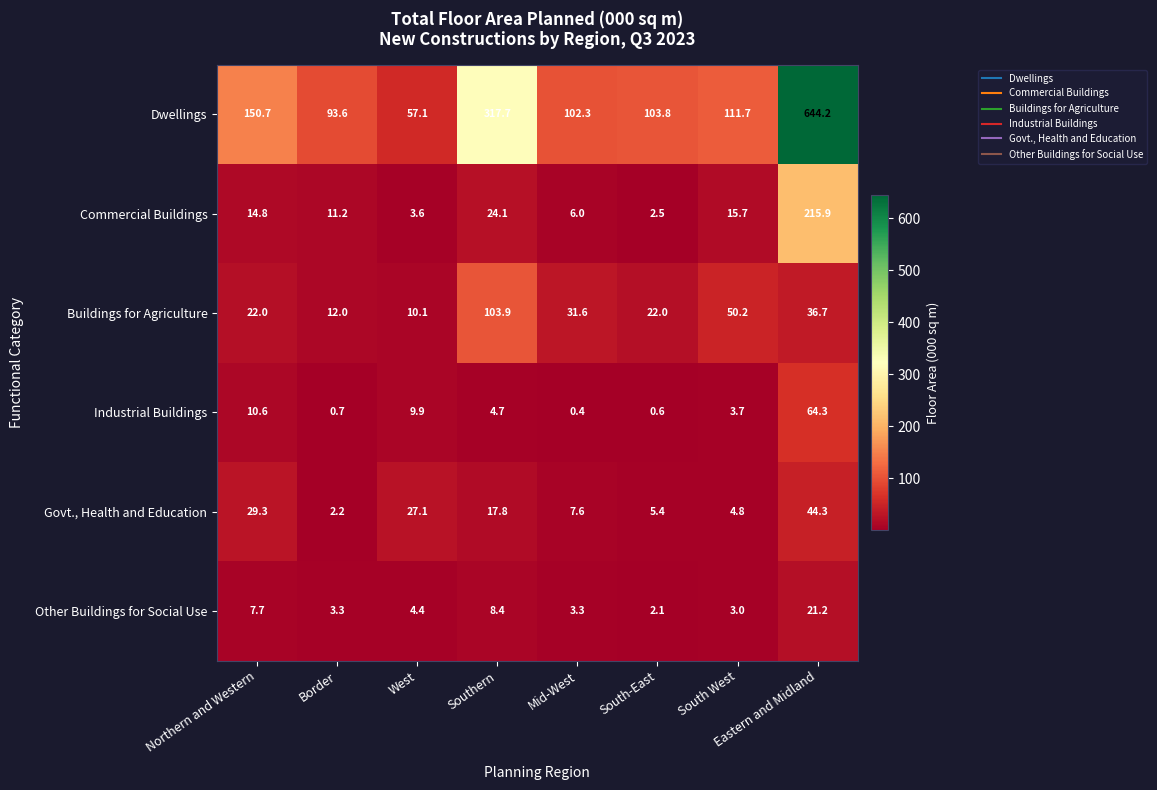

Which series changed the most between Border and Eastern and Midland?

Dwellings